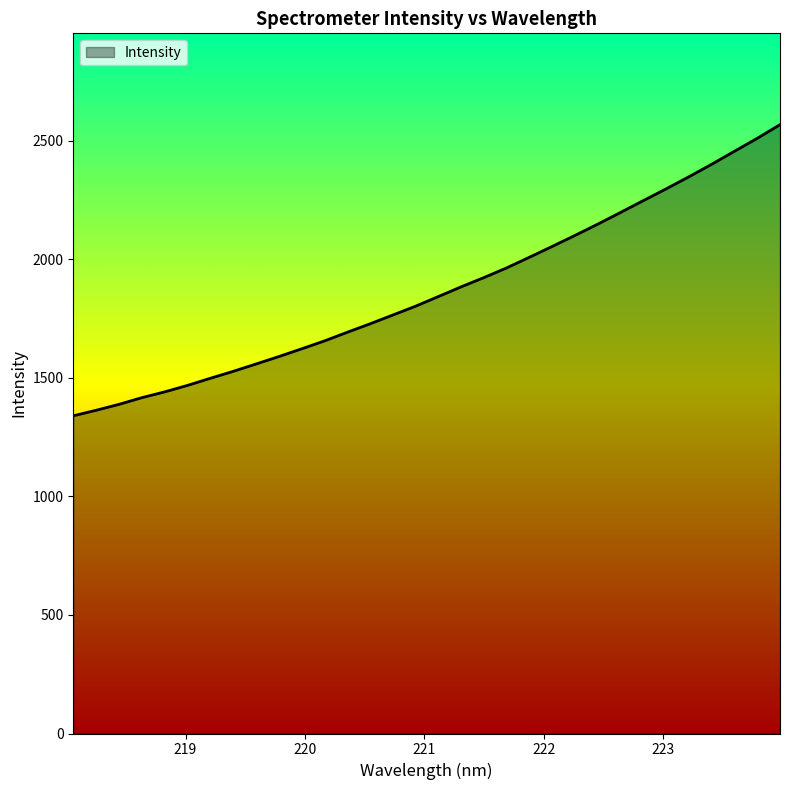

What is the minimum value shown in the chart?

1340.0